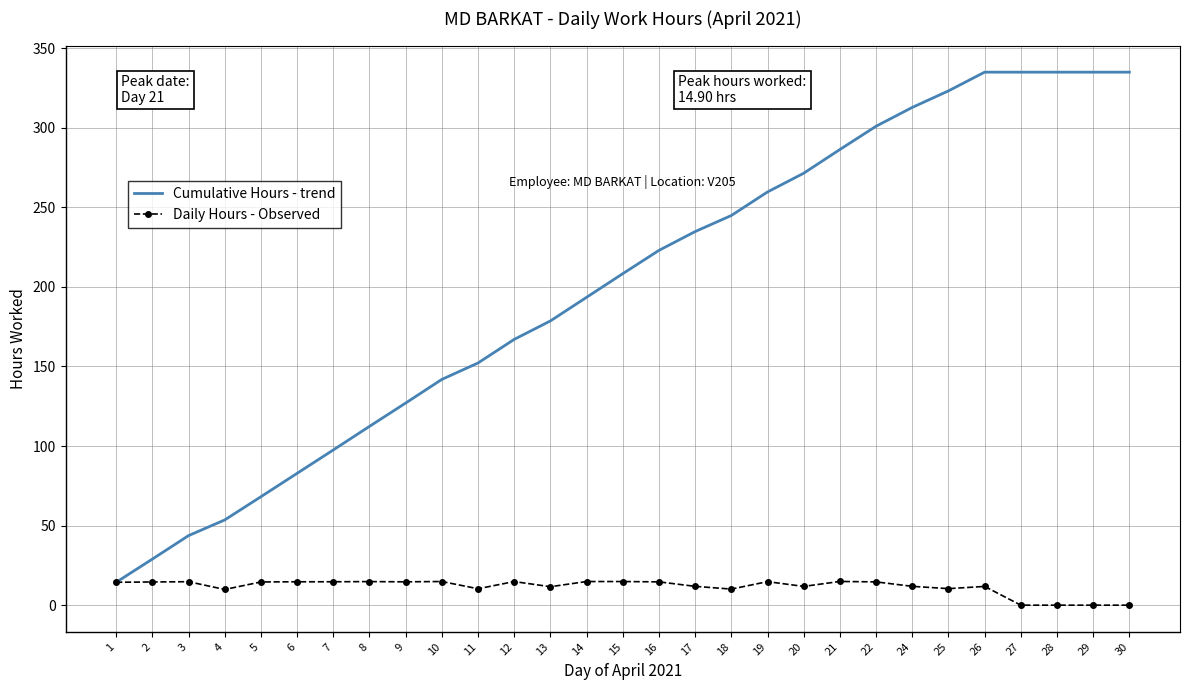

Which series has the widest spread of values?

Cumulative Hours - trend